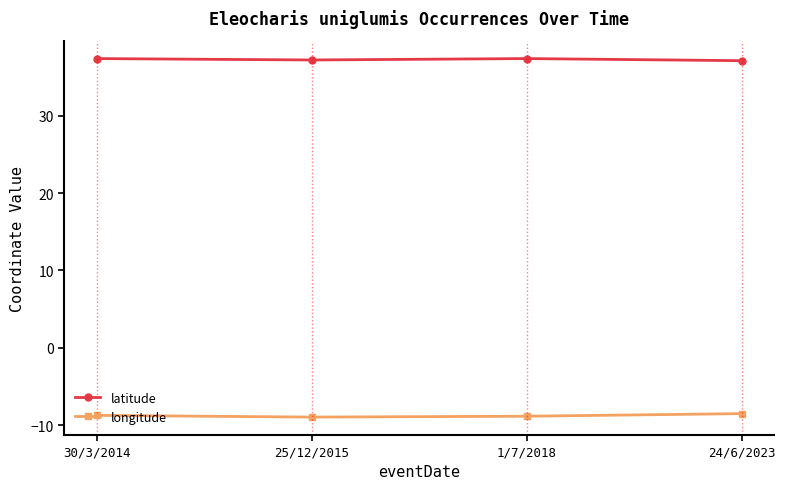

How many interior local valleys does the longitude series have?

1